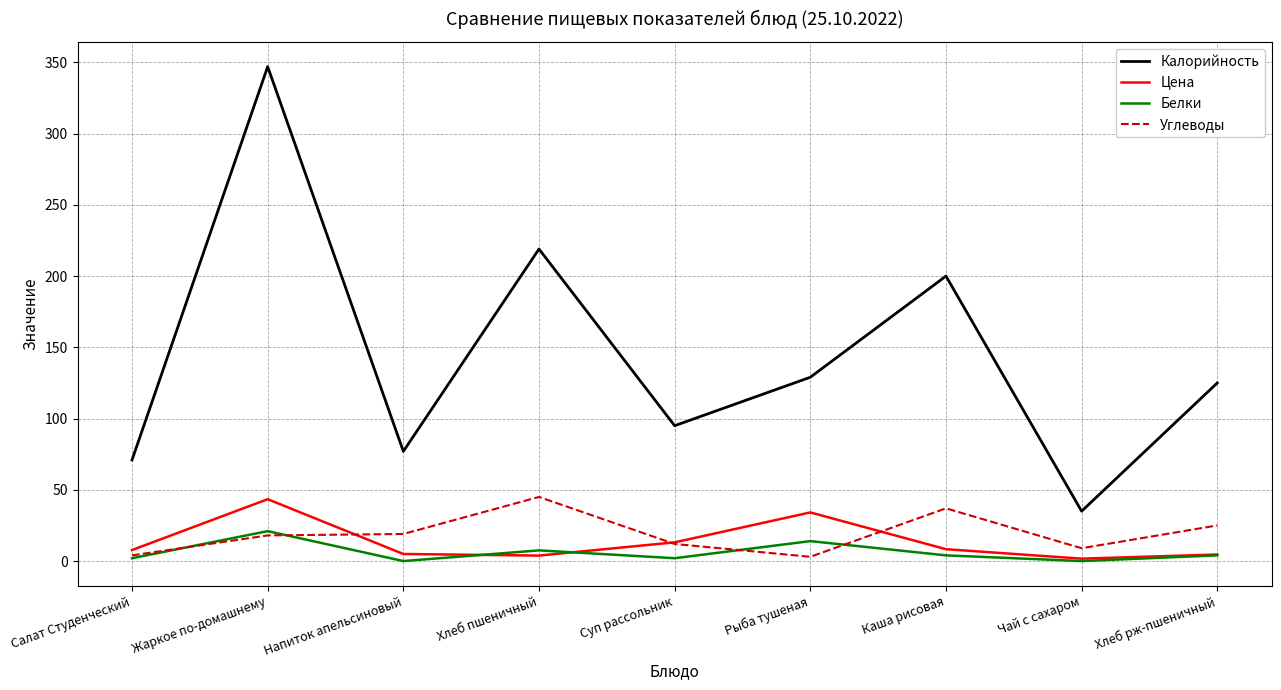

Which series has the widest spread of values?

Калорийность